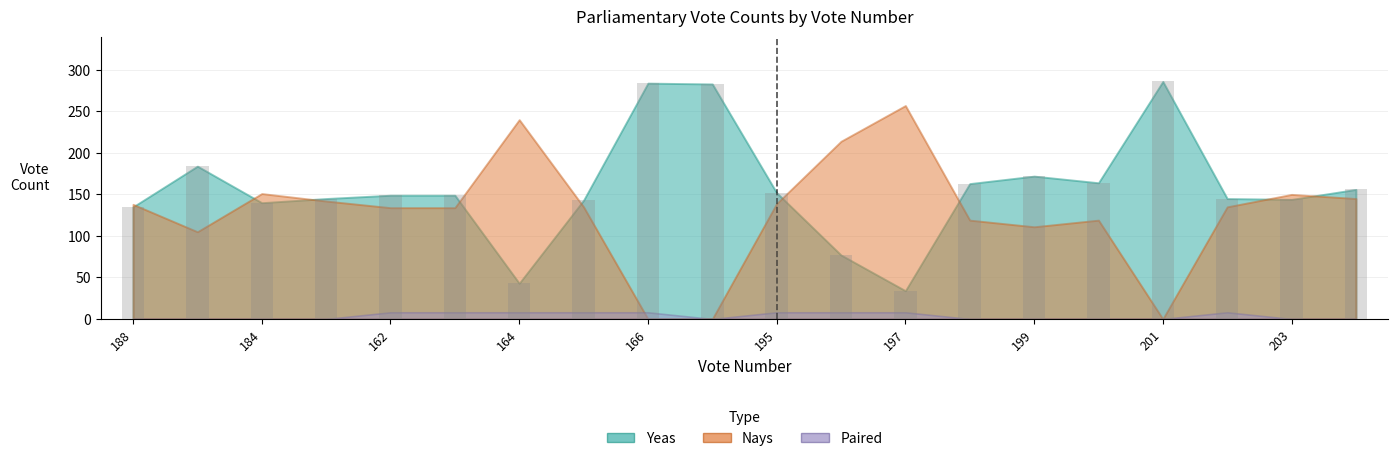

What is the difference between the second highest and second lowest values?

241